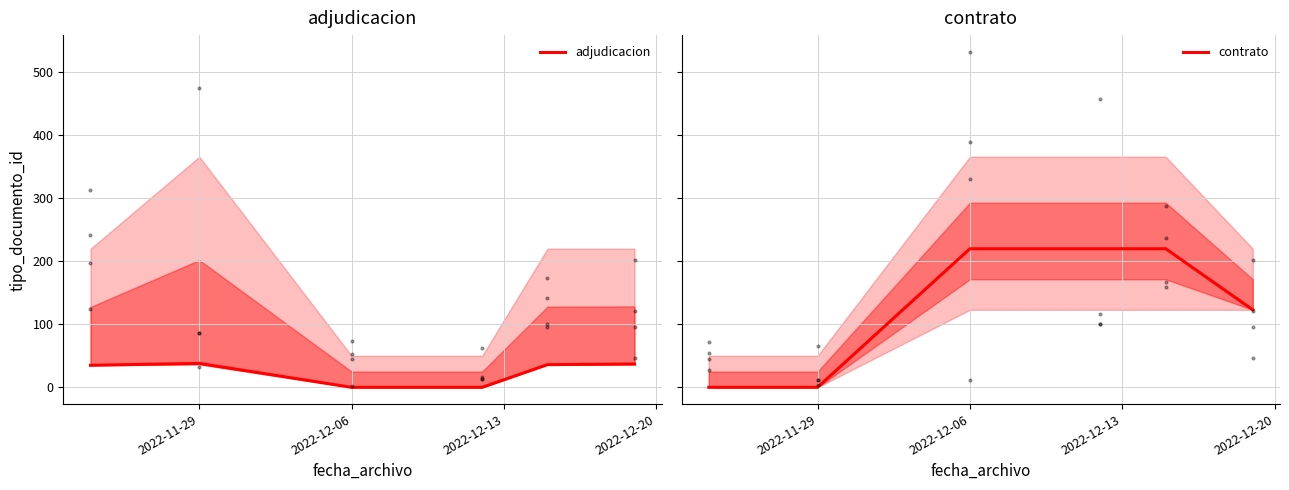

Which series reaches the maximum Y coordinate?

contrato